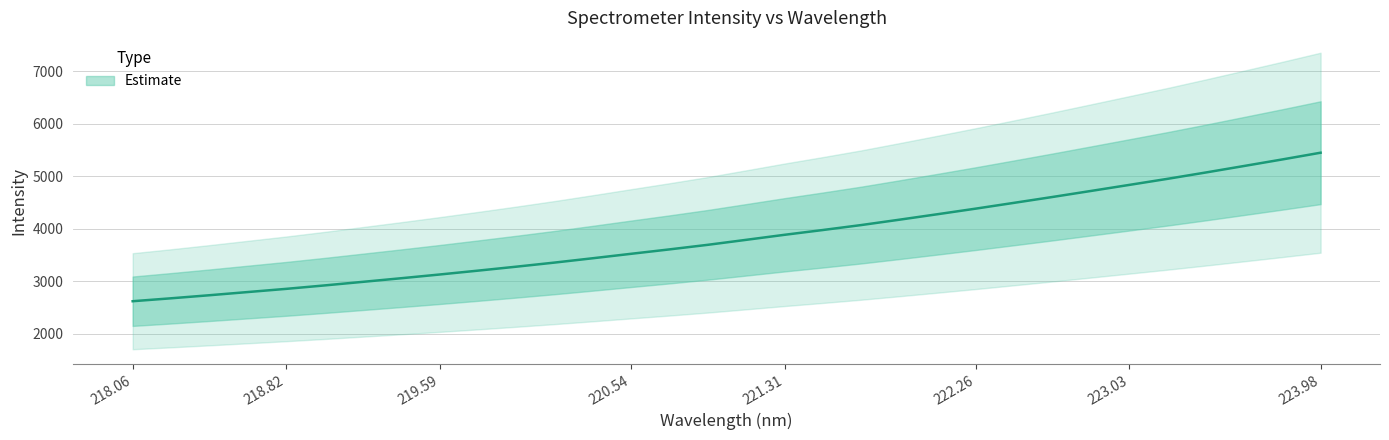

Rank the categories by value from highest to lowest.

223.9802, 223.7895, 223.5987, 223.408, 223.2172, 223.0264, 222.8355, 222.6447, 222.4538, 222.263, 222.0721, 221.8812, 221.6902, 221.4993, 221.3083, 221.1174, 220.9264, 220.7354, 220.5444, 220.3533, 220.1623, 219.9712, 219.7801, 219.589, 219.3979, 219.2067, 219.0156, 218.8244, 218.6332, 218.442, 218.2508, 218.0596